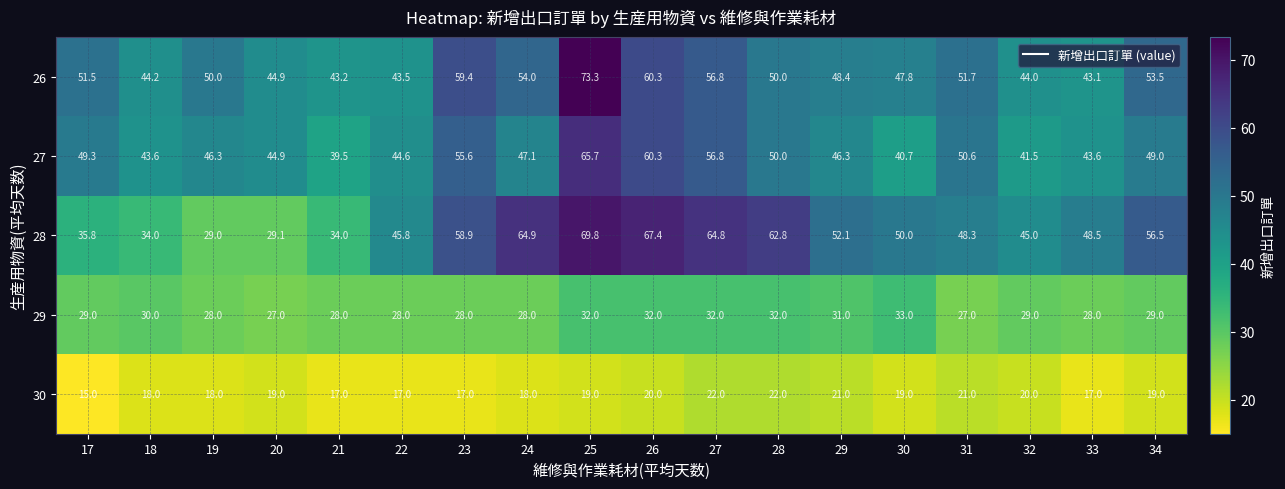

What is the spread (max minus min) of values at 30?

31.0